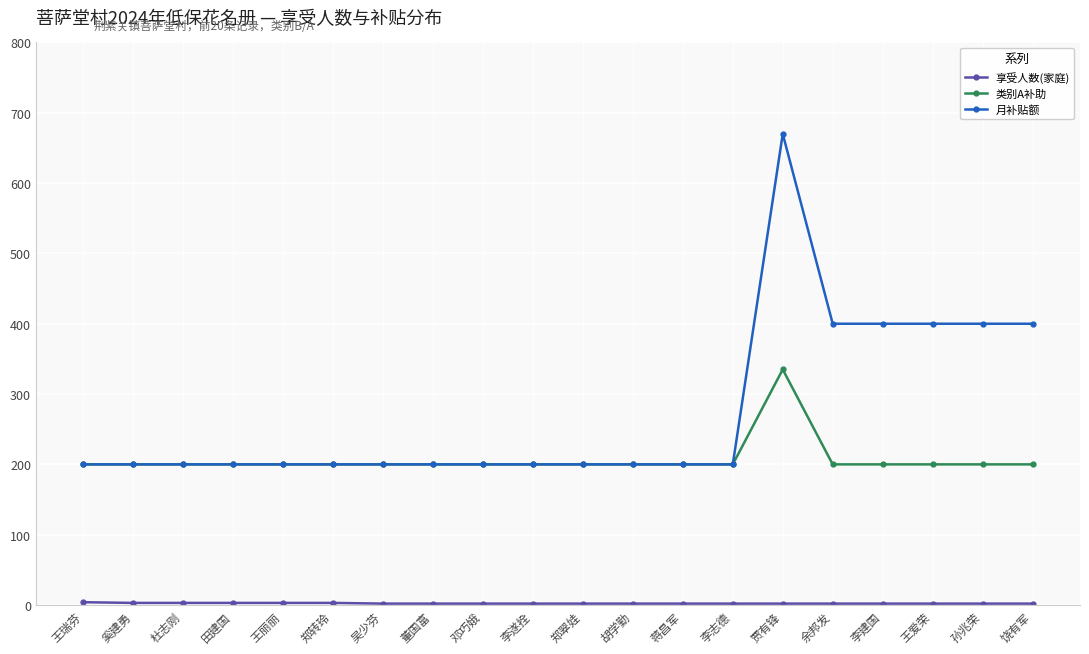

True or false: 月补贴额 has more than 0 interior local peaks.

True